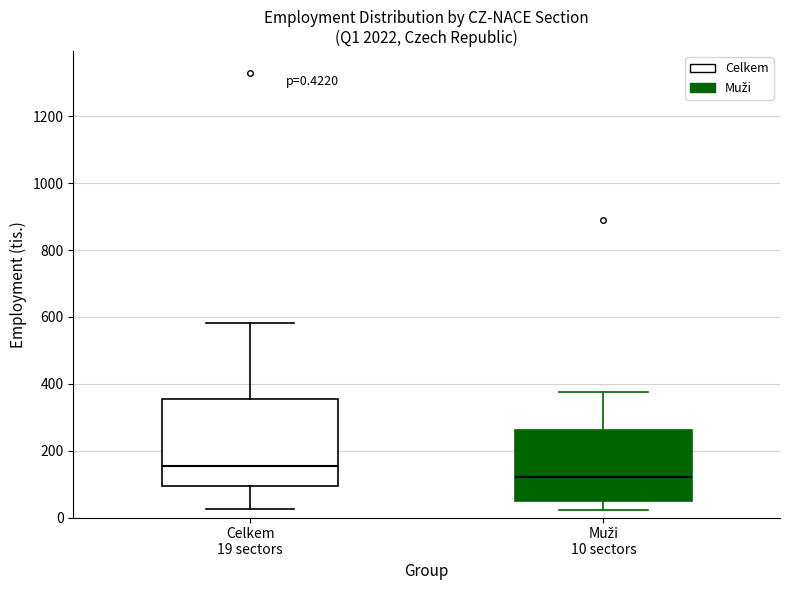

Which box is the tallest, from its lower edge to its upper edge?

Celkem 19 sectors